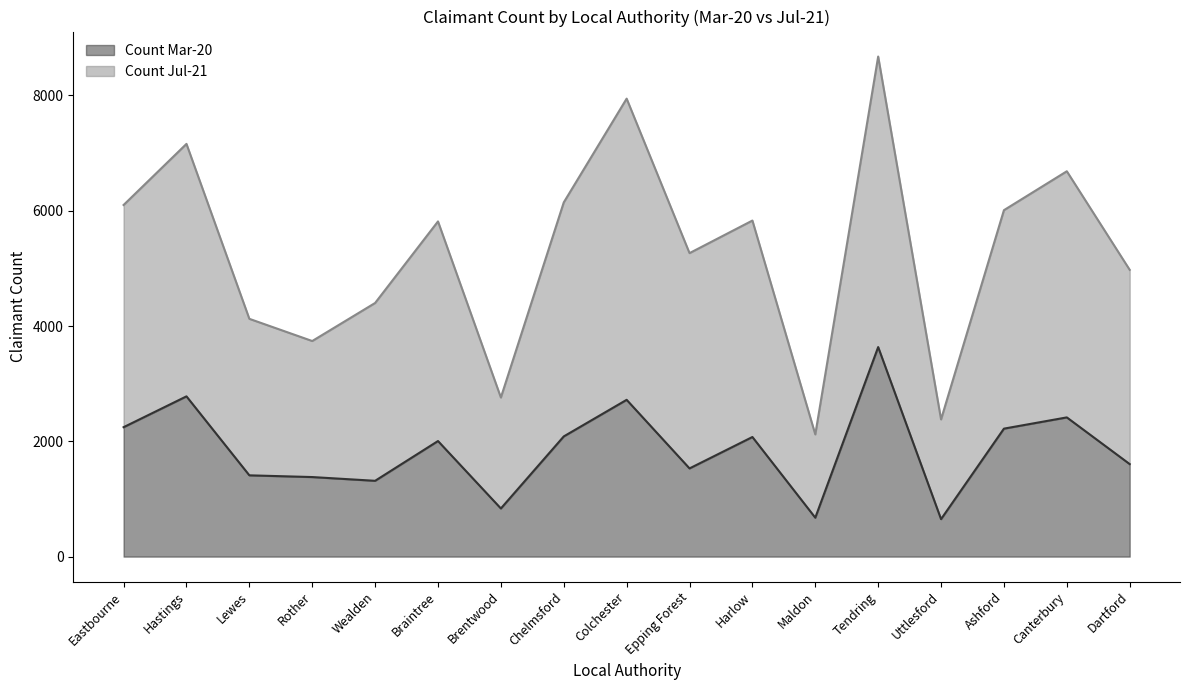

True or false: Count Mar-20 and Count Jul-21 cross at least once.

False